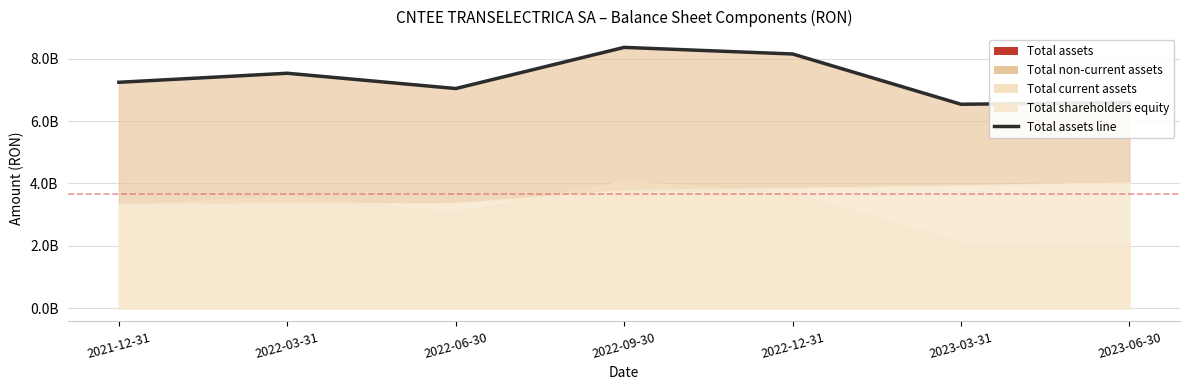

What is the ratio of the value at 2022-06-30 to the value at 2021-12-31?

1.0